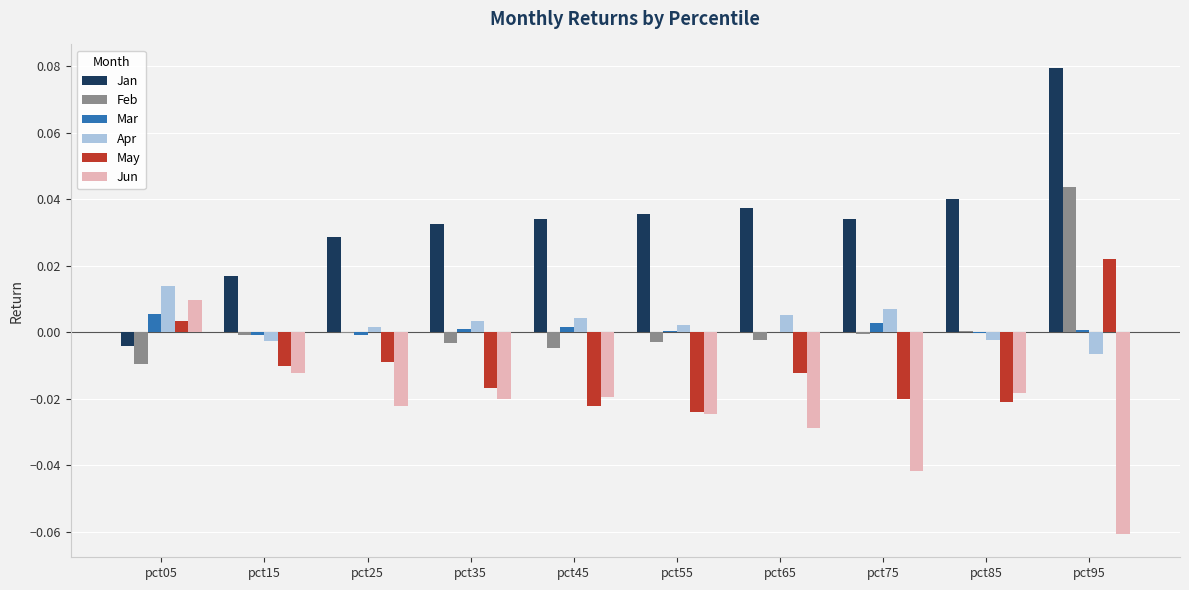

At which category is the sum across all series the highest?

pct95